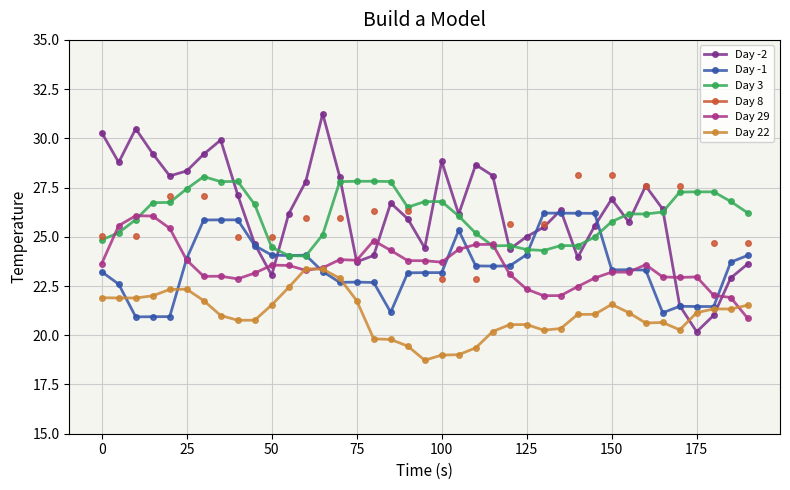

What are all the series names shown in the legend?

Day -2, Day -1, Day 3, Day 8, Day 29, Day 22